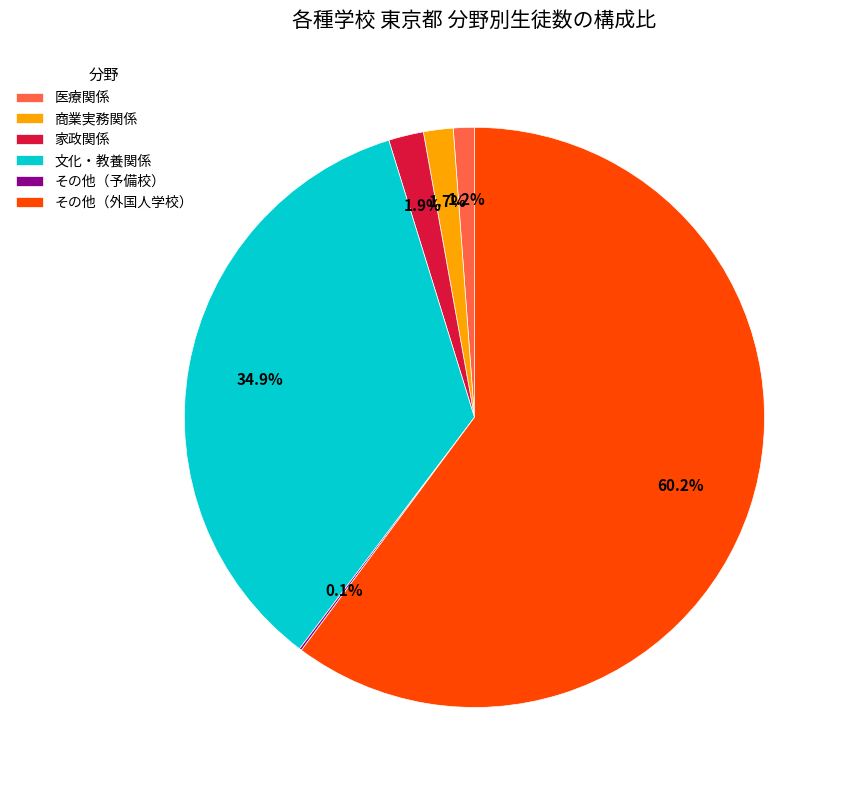

Which category has the biggest portion of the pie?

その他（外国人学校）